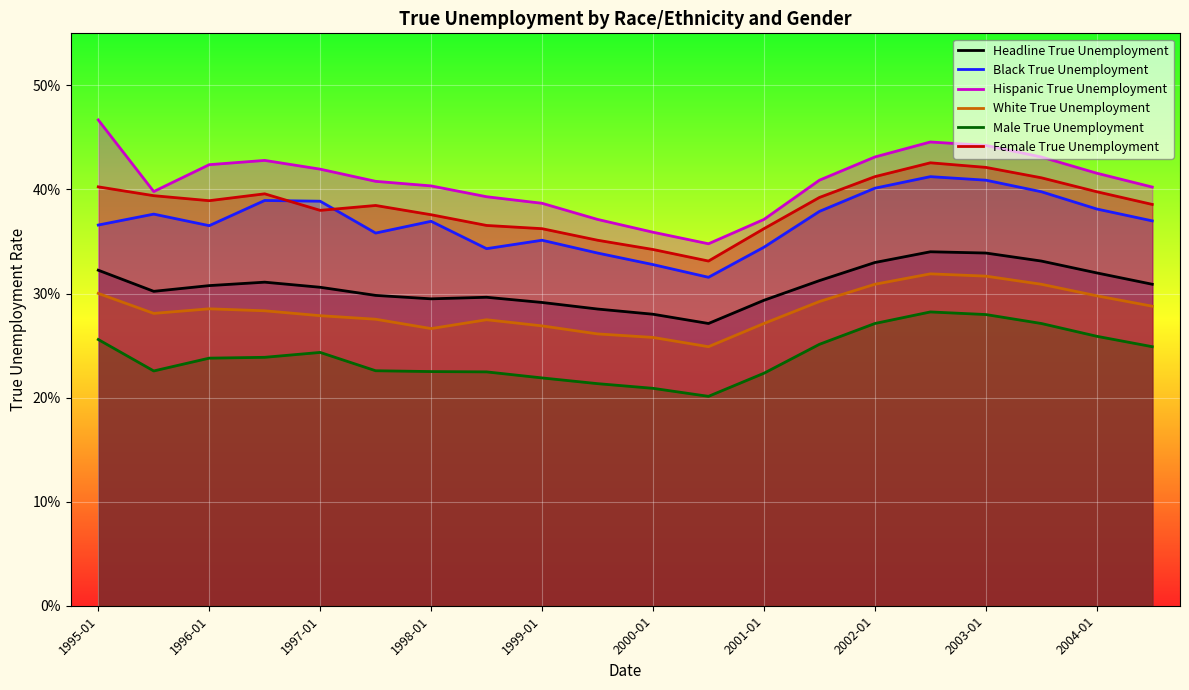

Which series has the largest total across all categories?

Hispanic True Unemployment